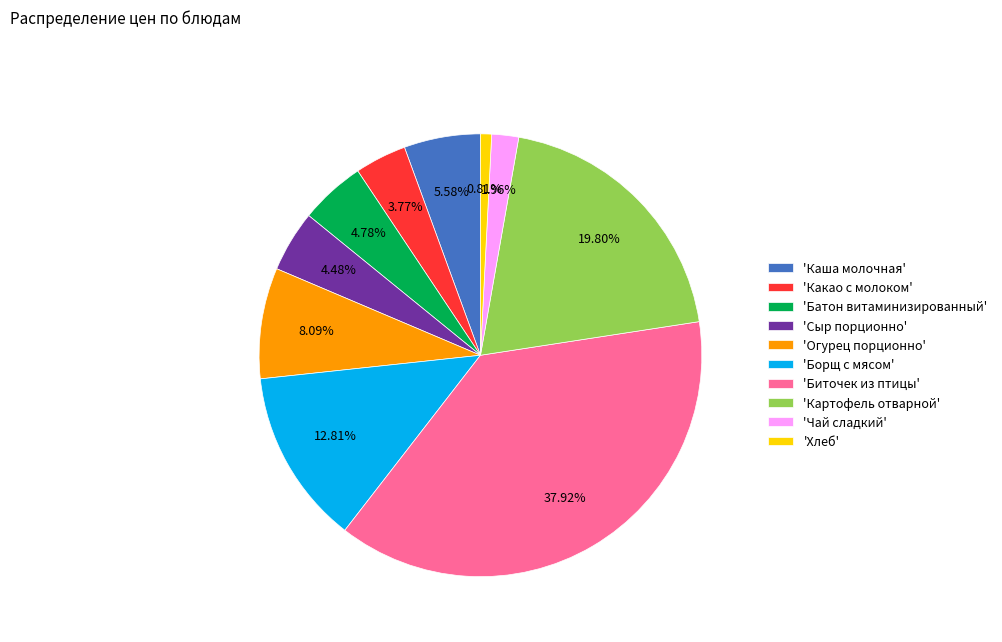

Combined, do 'Каша молочная' and 'Картофель отварной' account for over 50%?

No